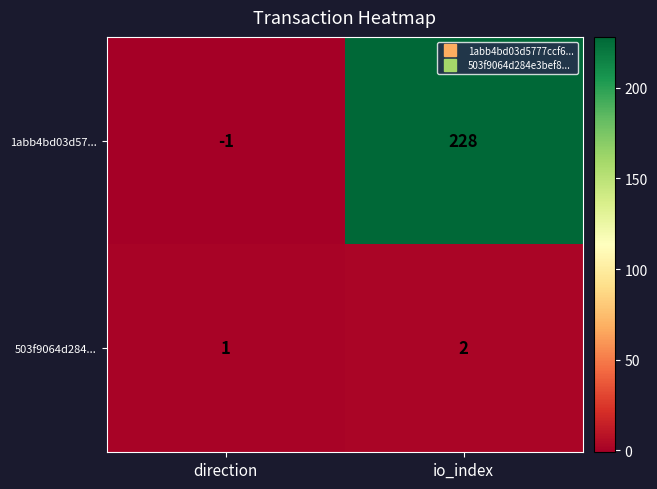

Reading left to right, what are all the values shown in this chart?

1abb4bd03d57...: -1	228
503f9064d284...: 1	2